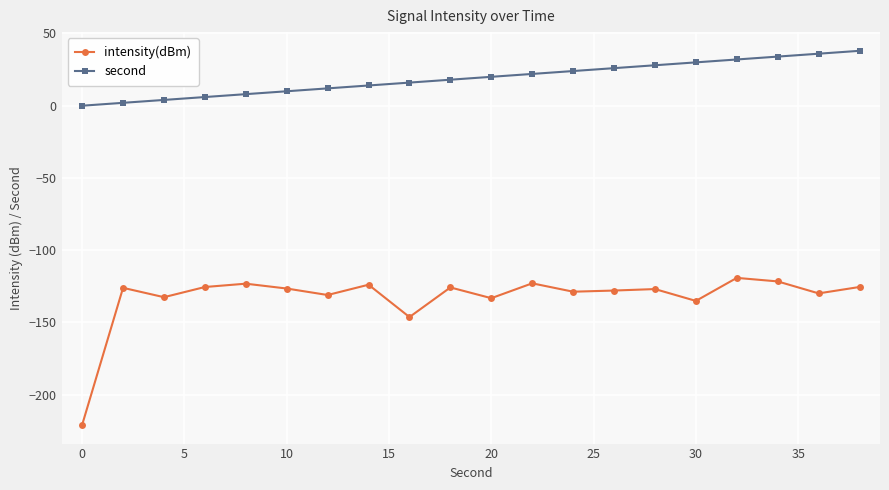

Which series has the largest total across all categories?

second